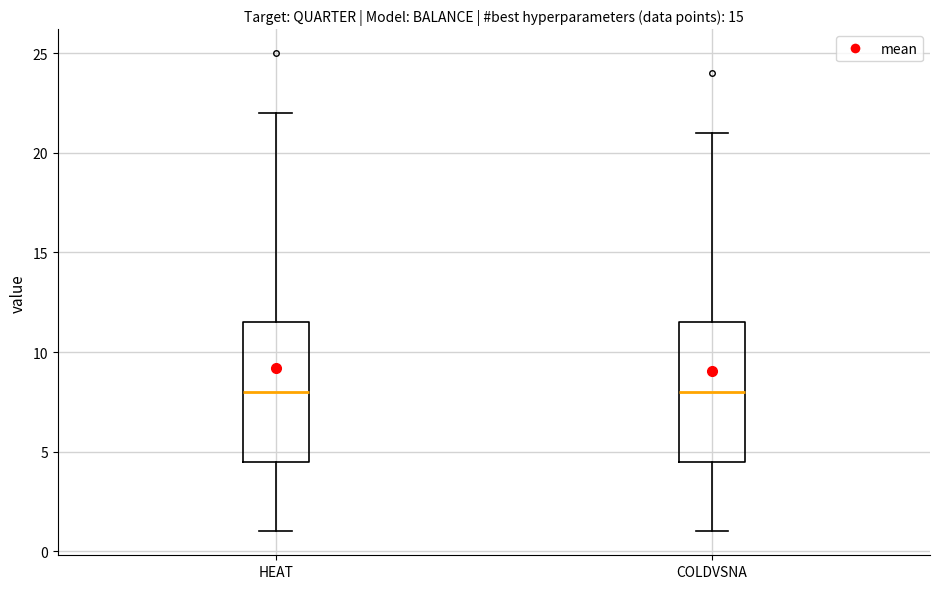

Where does the upper whisker of the box for COLDVSNA end on the y-axis? The values are not printed on the chart, so give them approximately, as read against the axis.

21.0